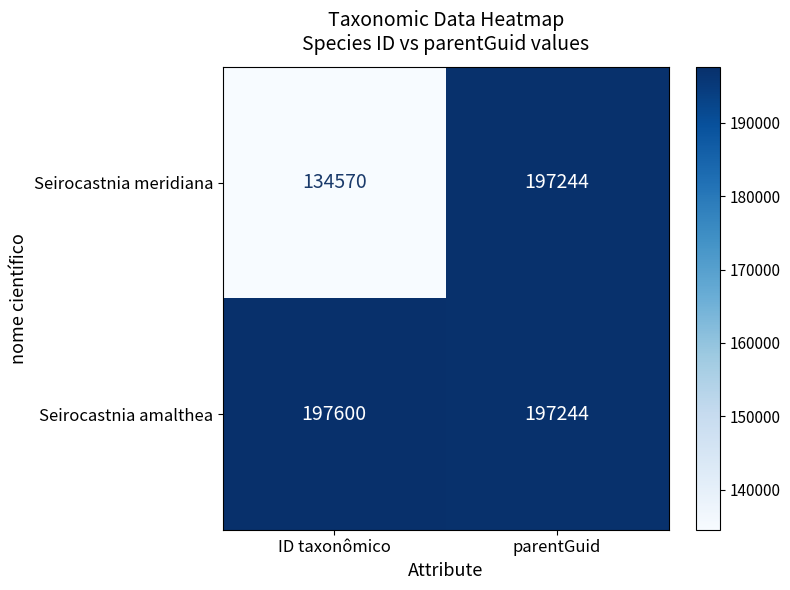

The value of Seirocastnia amalthea at ID taxonômico is 284777. True or false?

False